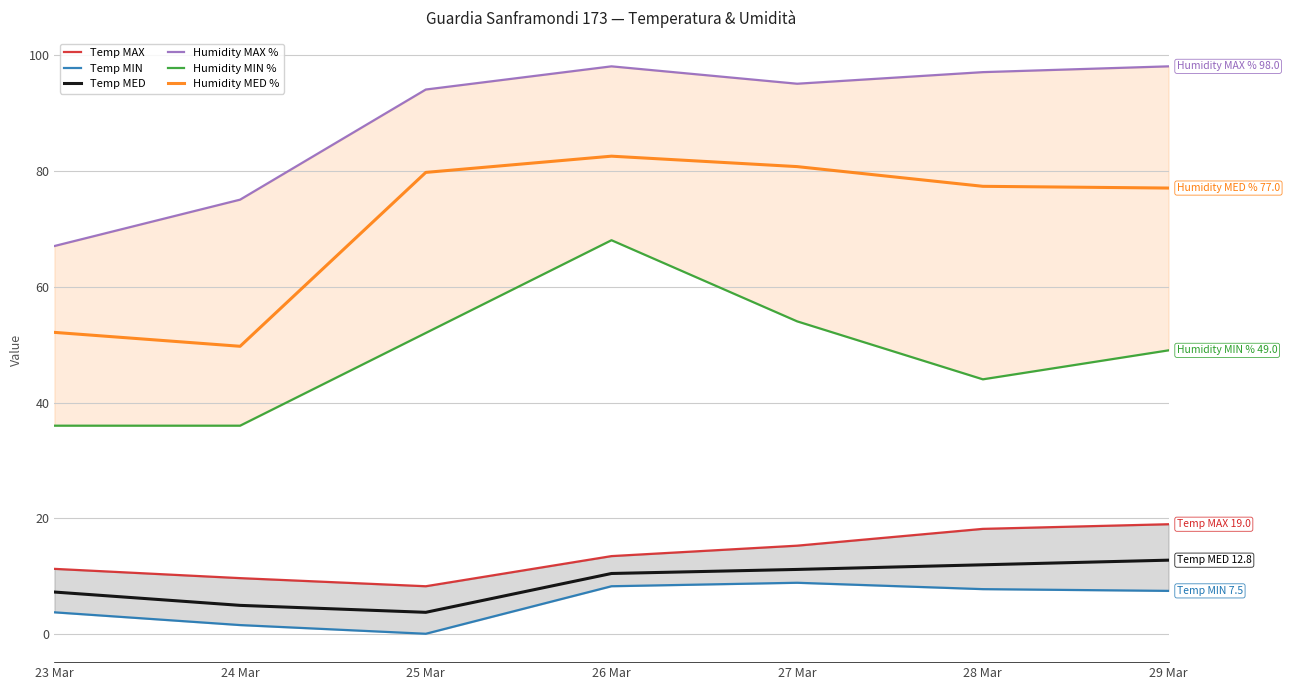

How many lines are shown in the chart?

6